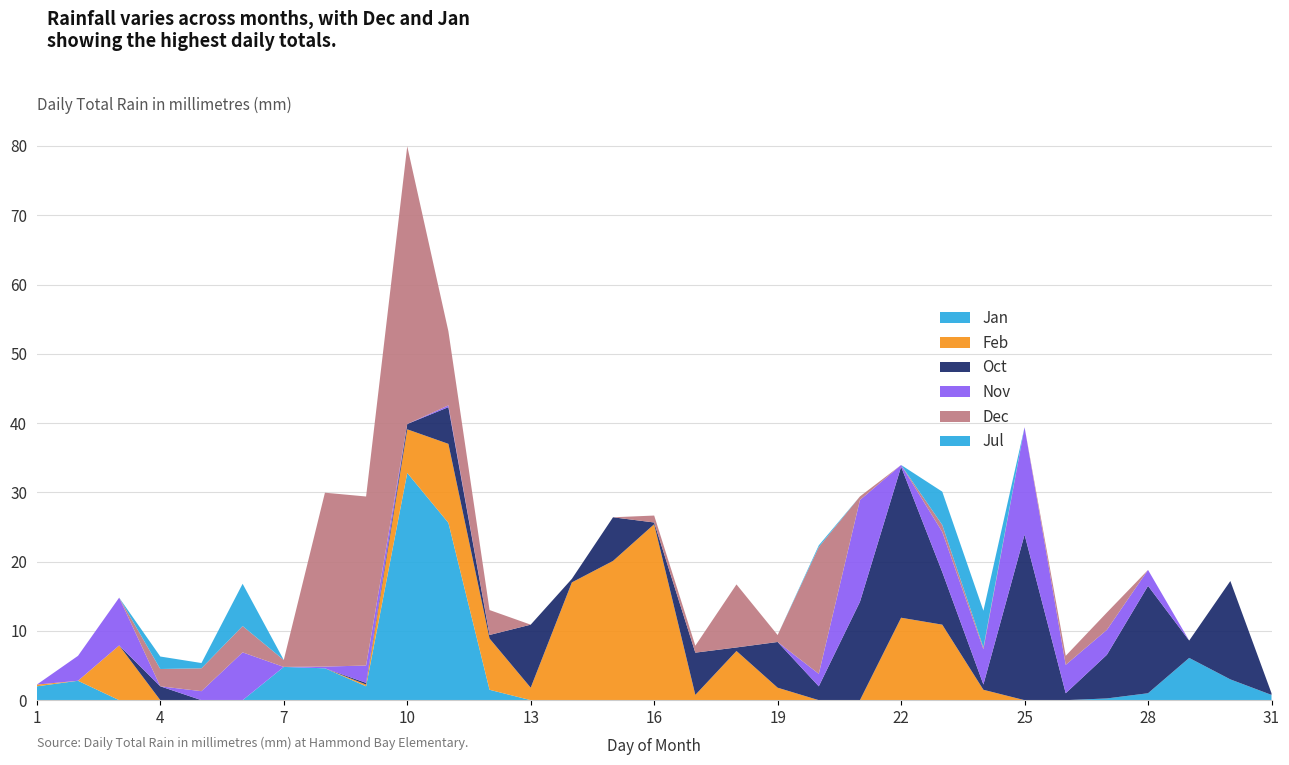

Reading right to left, extract all data points from this chart.

Jan: 0.8	3.0	6.1	1.0	0.2	0.0	0.0	0.0	0.0	0.0	0.0	0.0	0.0	0.0	0.0	0.0	0.0	0.0	0.0	1.5	25.6	32.8	2.0	4.6	4.8	0.0	0.0	0.0	0.0	2.8	2.0
Feb: 0.0	0.0	0.0	0.0	0.0	0.0	0.0	1.5	10.9	11.9	0.0	0.0	1.8	7.1	0.8	25.4	20.1	17.0	1.8	7.4	11.4	6.3	0.2	0.0	0.0	0.0	0.0	0.0	7.9	0.0	0.2
Oct: 0.2	14.2	2.5	15.5	6.3	1.0	23.9	0.8	7.6	21.8	14.2	2.0	6.6	0.5	6.1	0.2	6.3	0.5	9.1	0.5	5.3	0.8	0.2	0.0	0.0	0.0	0.0	2.0	0.0	0.0	0.0
Nov: 0.0	0.0	0.0	2.3	3.6	4.1	15.5	5.1	5.8	0.2	14.7	1.8	0.0	0.0	0.0	0.0	0.0	0.0	0.0	0.0	0.2	0.0	2.5	0.2	0.0	6.9	1.3	0.0	6.9	3.6	0.0
Dec: 0.0	0.0	0.0	0.0	2.5	1.3	0.0	0.2	1.0	0.0	0.5	18.3	1.0	9.1	1.0	1.0	0.0	0.0	0.0	3.6	10.7	40.1	24.4	25.1	1.0	3.8	3.3	2.5	0.0	0.0	0.0
Jul: 0.0	0.0	0.0	0.0	0.0	0.0	0.0	5.3	4.8	0.0	0.0	0.2	0.0	0.0	0.0	0.0	0.0	0.0	0.0	0.0	0.0	0.0	0.0	0.0	0.0	6.1	0.8	1.8	0.0	0.0	0.0